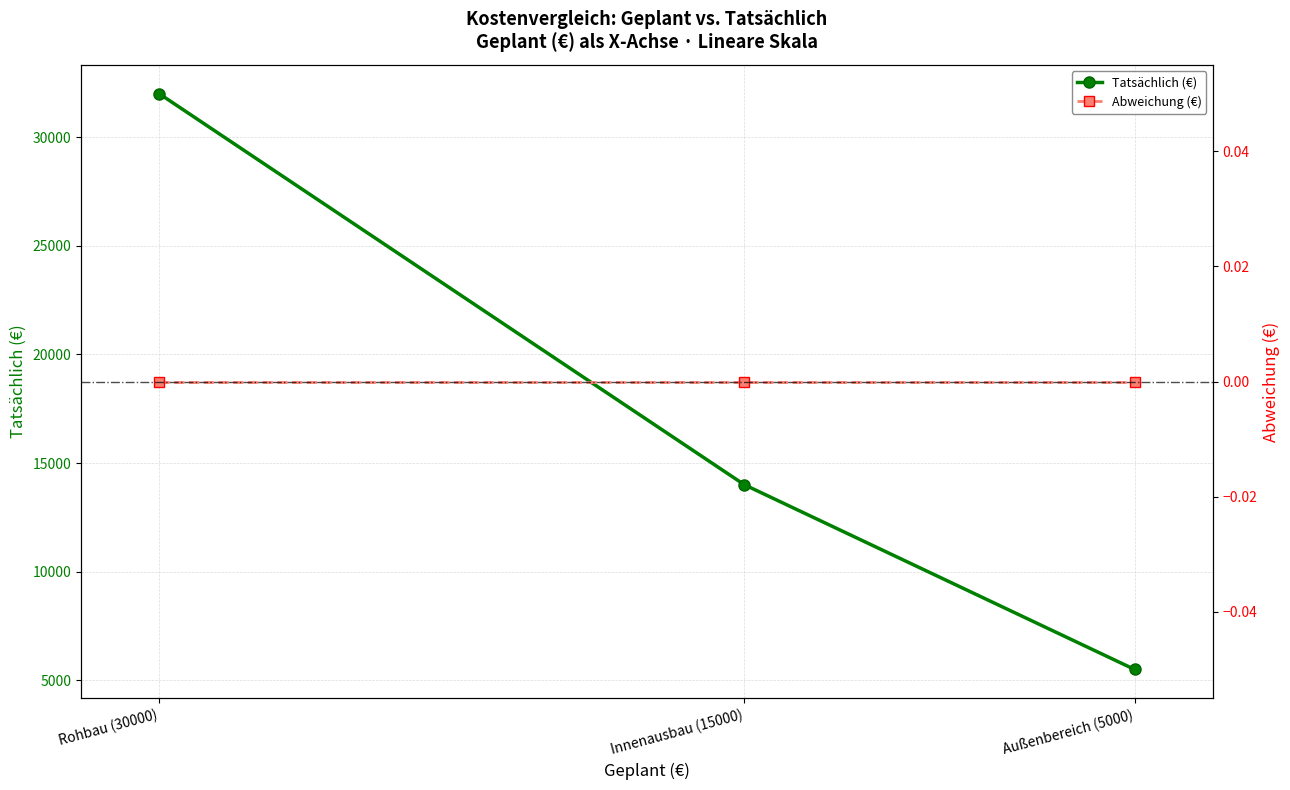

Is this an area chart (filled region under the line)?

No